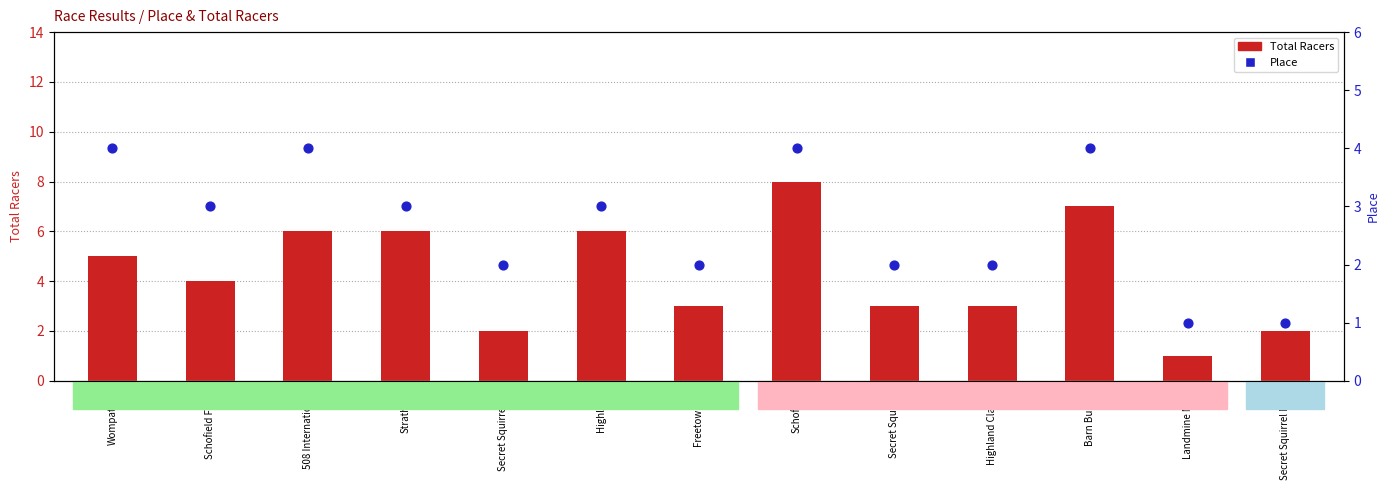

At which category is the sum across all series the highest?

Schofield